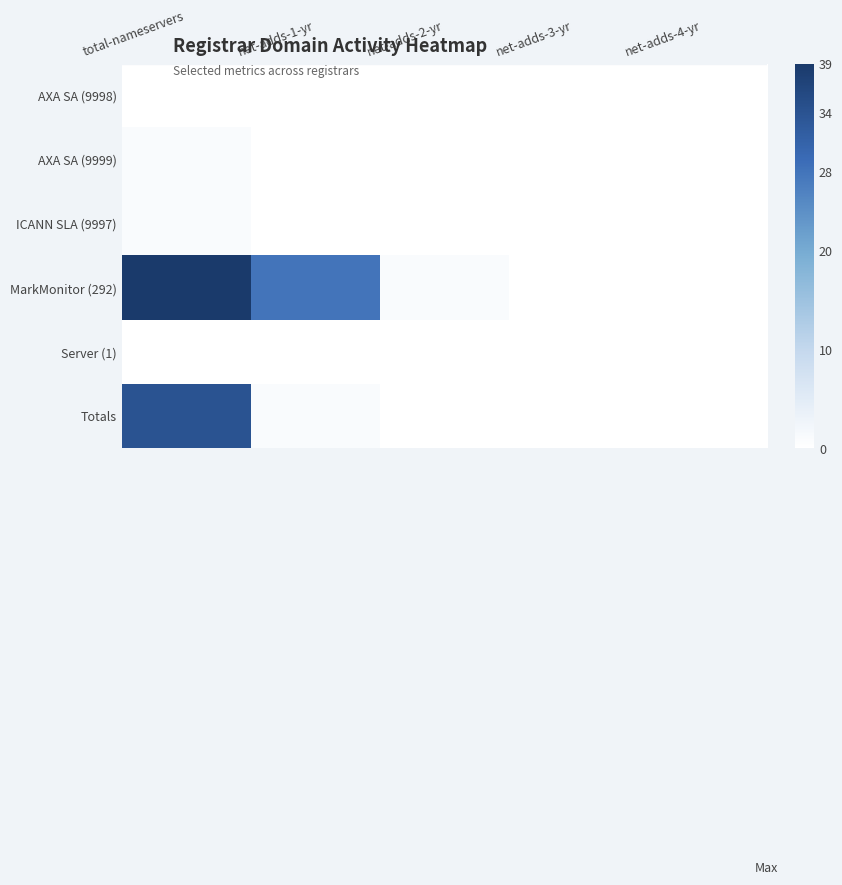

Reading left to right, transcribe all the data shown in this chart.

AXA SA (9998): total-nameservers=0	net-adds-1-yr=0	net-adds-2-yr=0	net-adds-3-yr=0	net-adds-4-yr=0
AXA SA (9999): total-nameservers=1	net-adds-1-yr=0	net-adds-2-yr=0	net-adds-3-yr=0	net-adds-4-yr=0
ICANN SLA (9997): total-nameservers=1	net-adds-1-yr=0	net-adds-2-yr=0	net-adds-3-yr=0	net-adds-4-yr=0
MarkMonitor (292): total-nameservers=39	net-adds-1-yr=28	net-adds-2-yr=1	net-adds-3-yr=0	net-adds-4-yr=0
Server (1): total-nameservers=0	net-adds-1-yr=0	net-adds-2-yr=0	net-adds-3-yr=0	net-adds-4-yr=0
Totals: total-nameservers=34	net-adds-1-yr=1	net-adds-2-yr=0	net-adds-3-yr=0	net-adds-4-yr=0